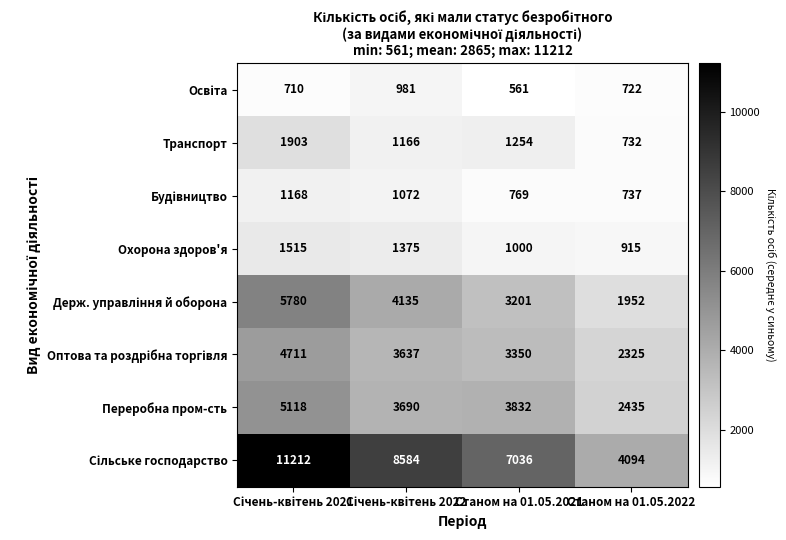

What is the sum of all Охорона здоров'я values?

4805